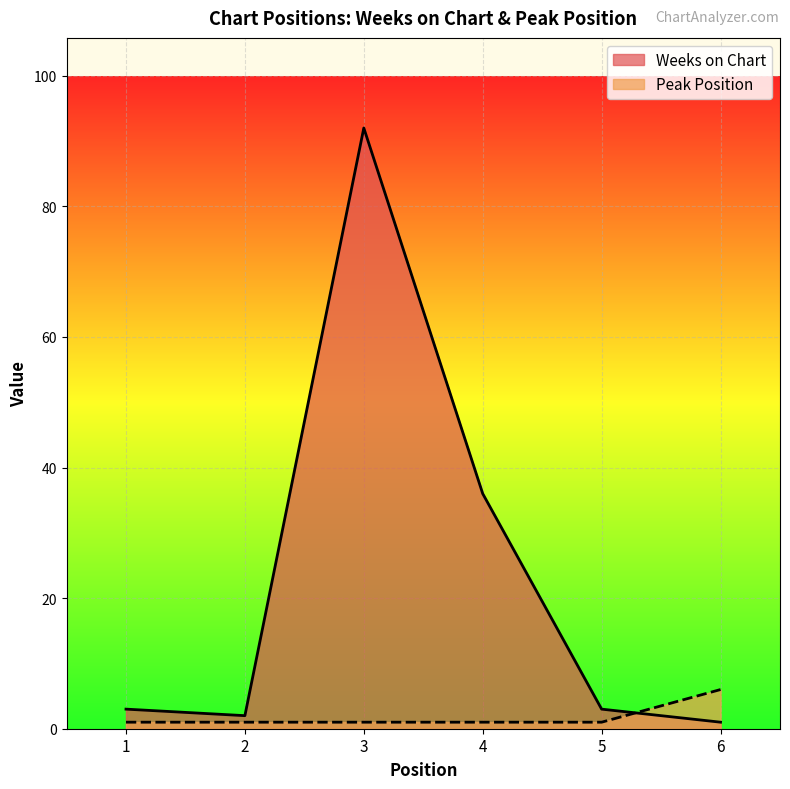

The value of Weeks on Chart at 1 is 3. True or false?

True